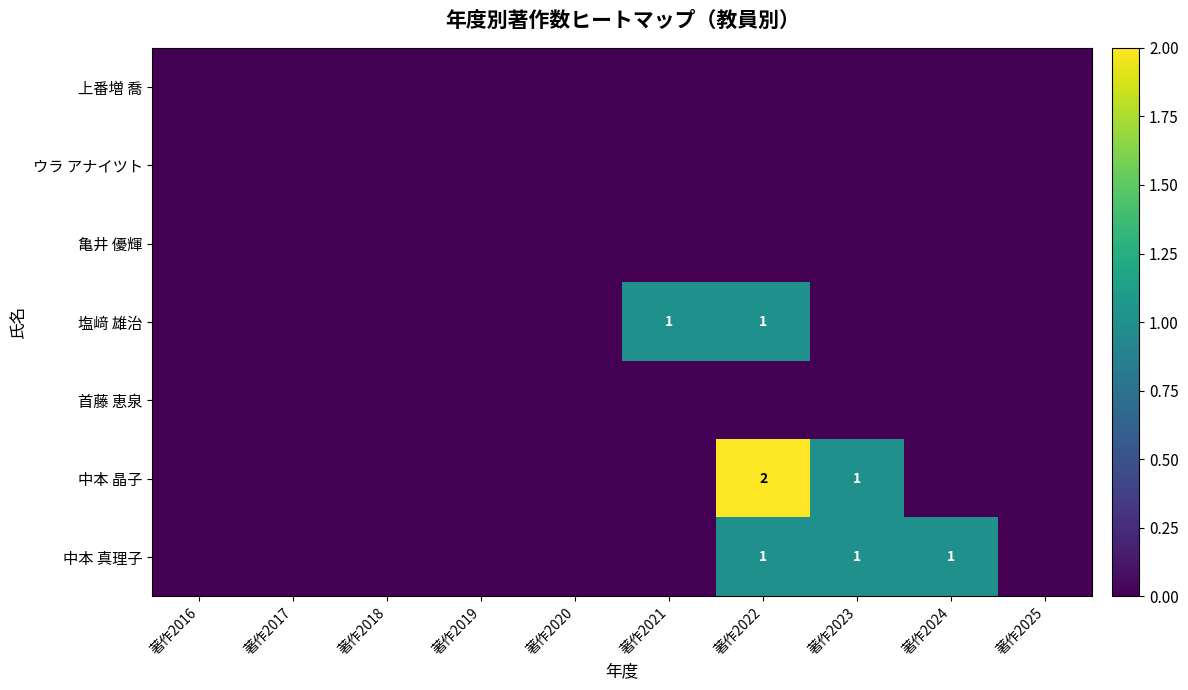

How many series are shown in this chart?

7